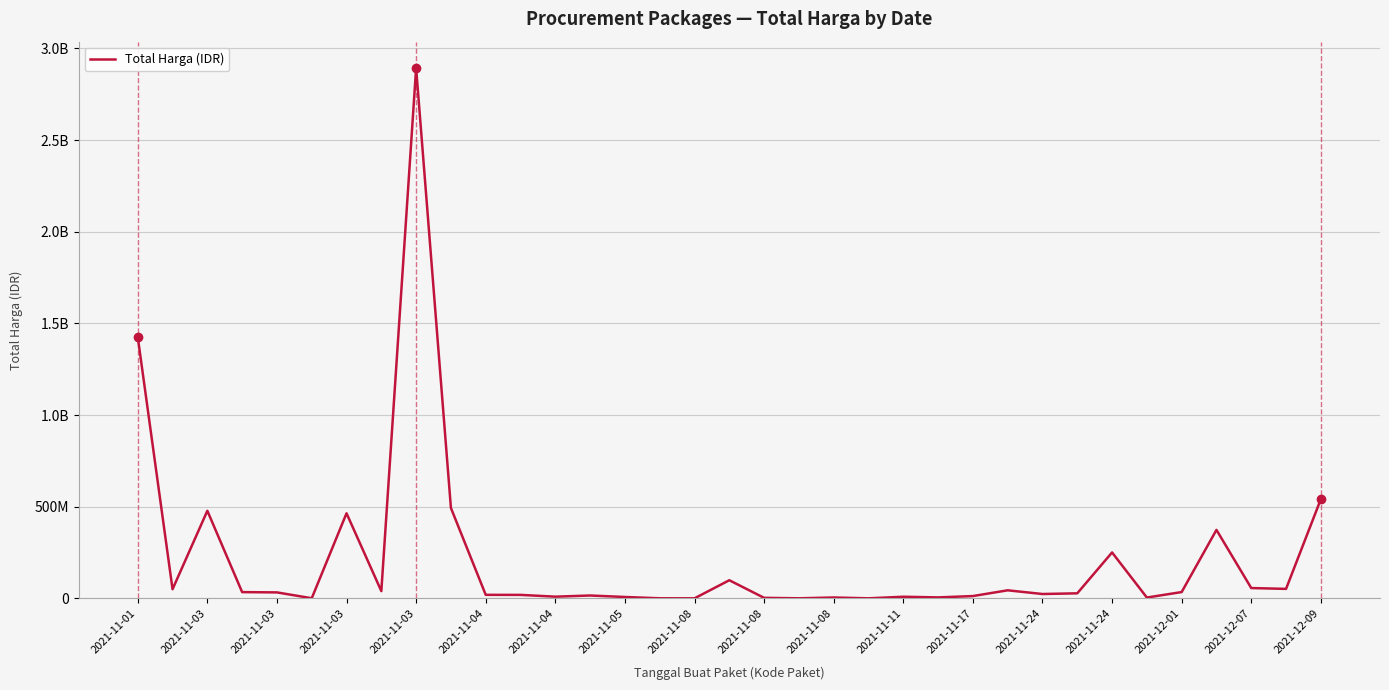

Does the chart display data point markers on the line(s)?

No